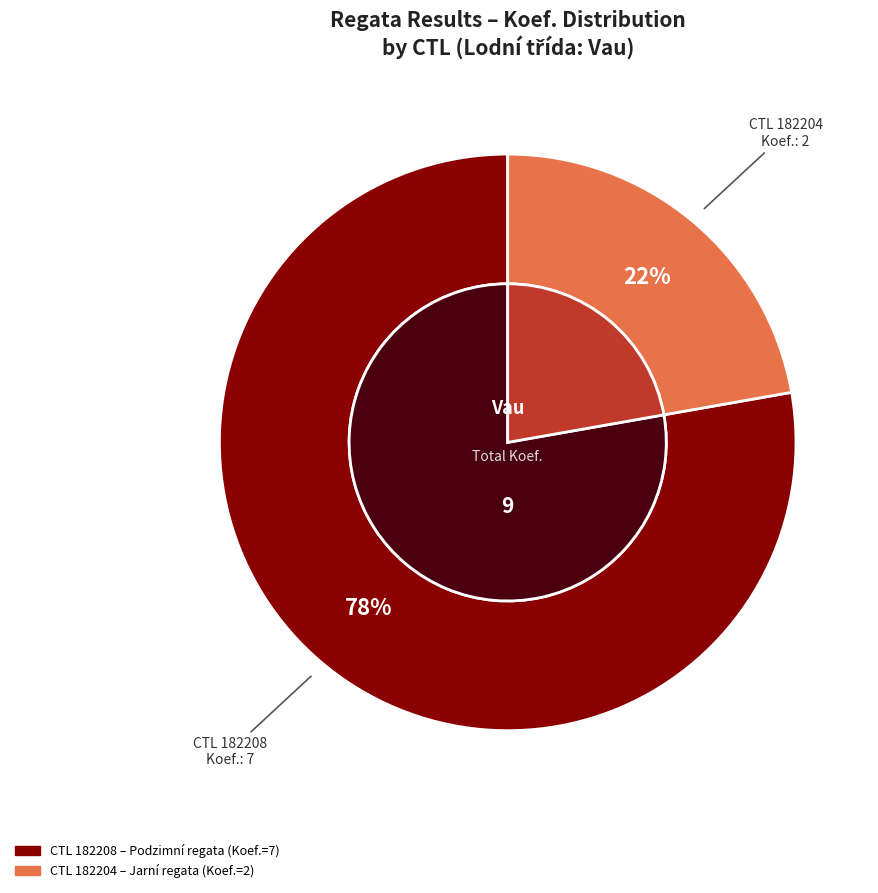

True or false: 182208 accounts for 83% of the total.

False